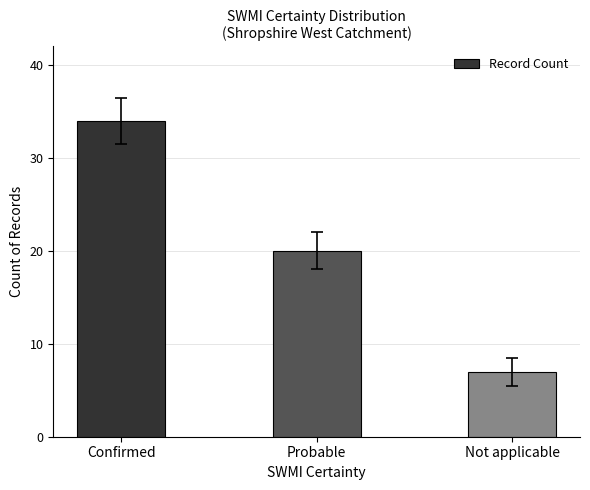

Reading left to right, transcribe all the data shown in this chart.

34	20	7